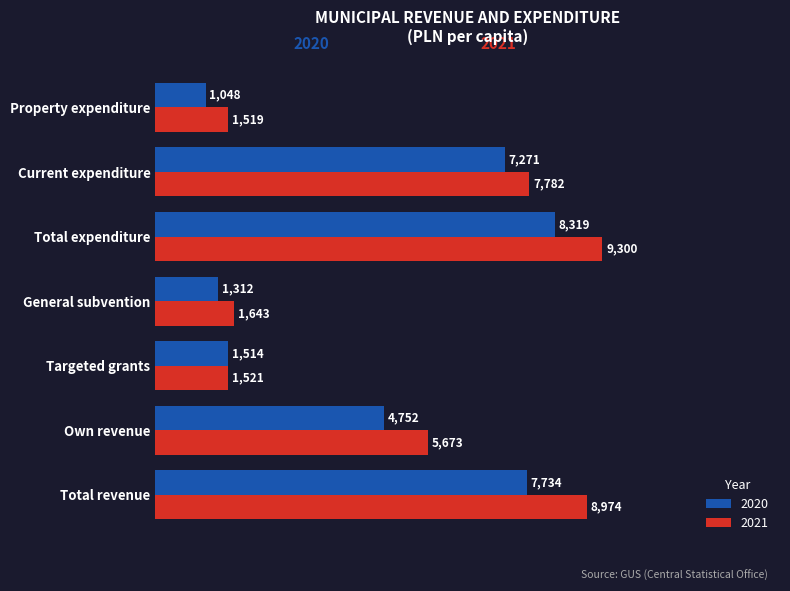

At which category does the chart reach its minimum across all series?

Property expenditure